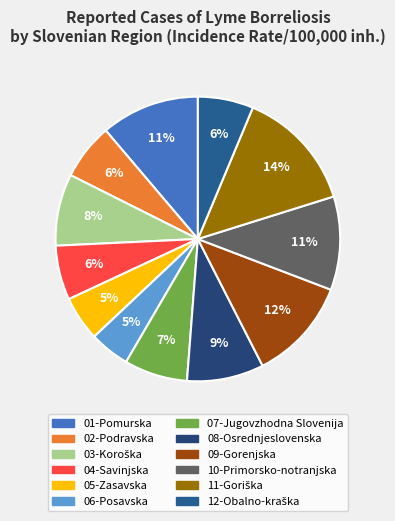

The 10-Primorsko-notranjska slice represents 21% of the pie. True or false?

False